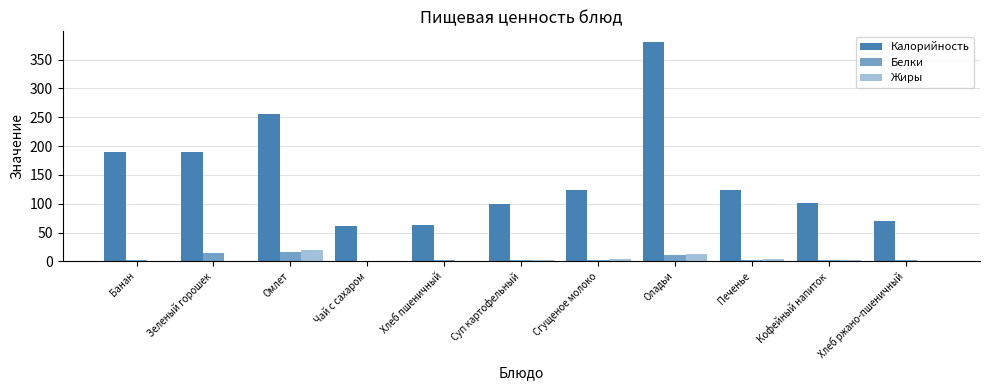

What is the value of the Жиры bar at the 7th from the left?

3.4